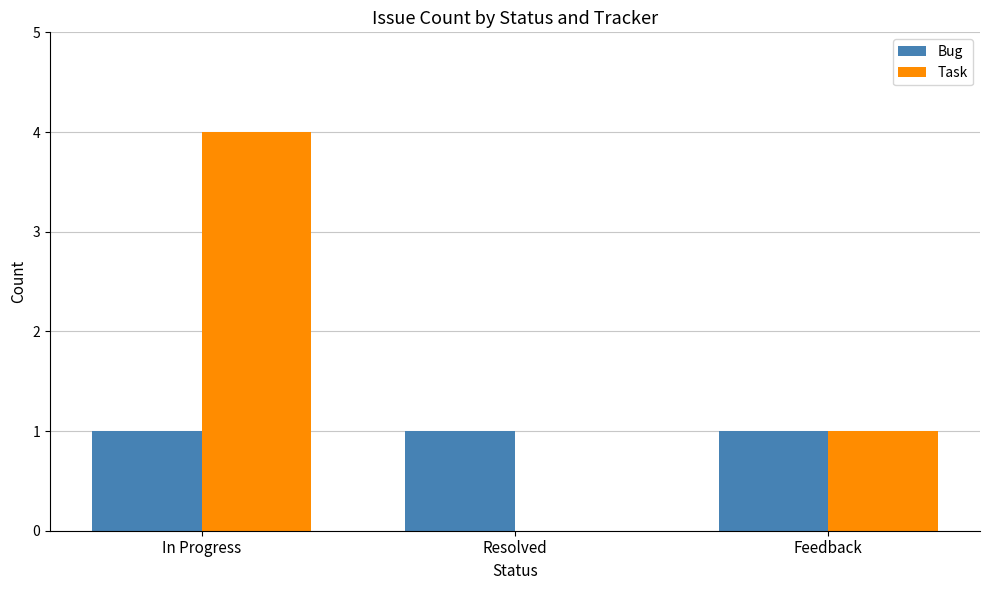

At which category is the sum across all series the highest?

In Progress